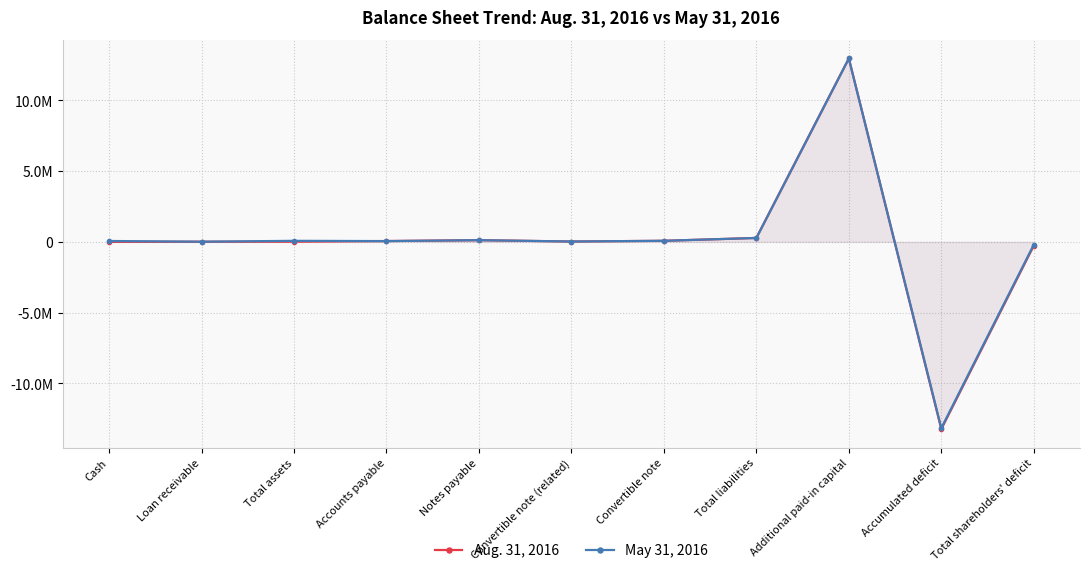

Rank the series at Cash from lowest to highest value.

Aug. 31, 2016, May 31, 2016